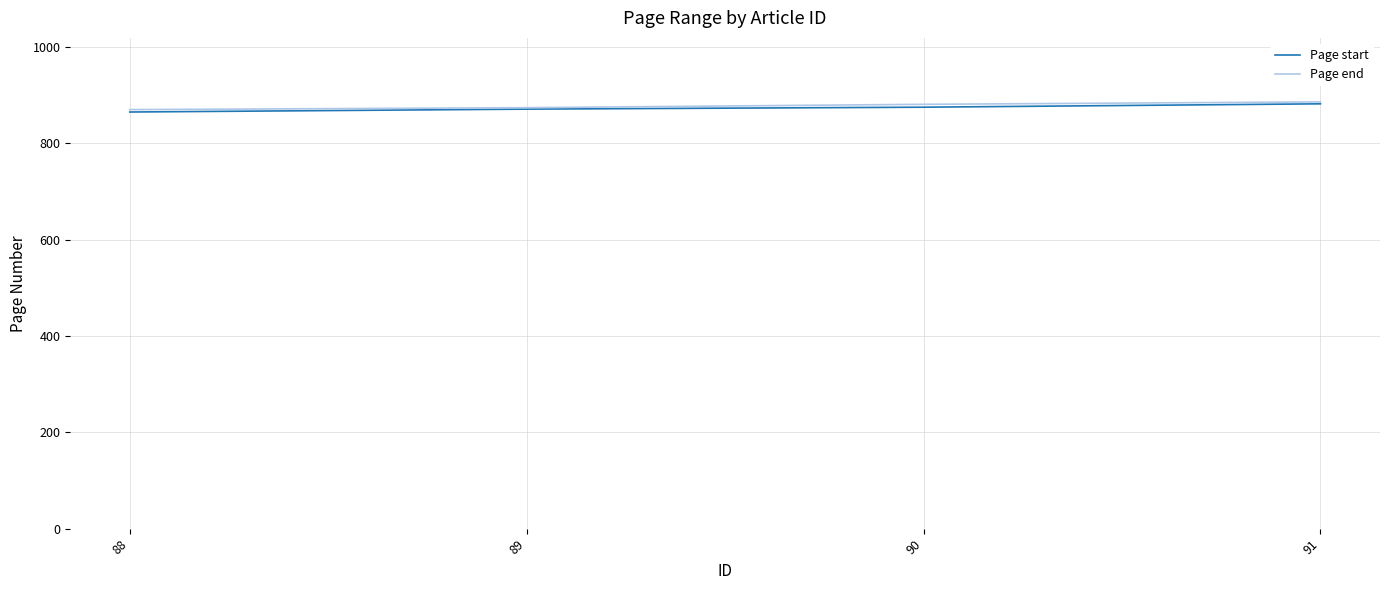

The Page start series shows 1452 at 90. True or false?

False